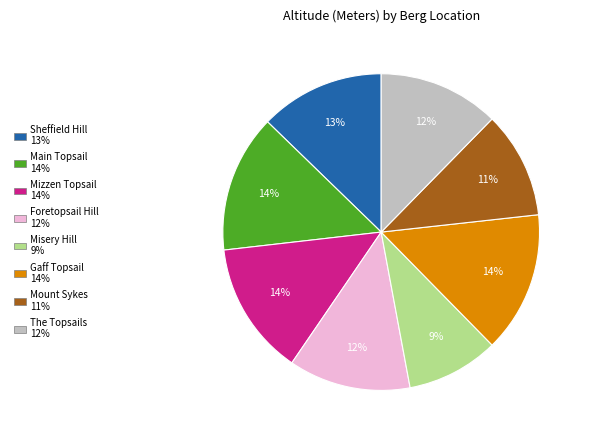

What is the smallest slice in the pie chart?

Misery Hill